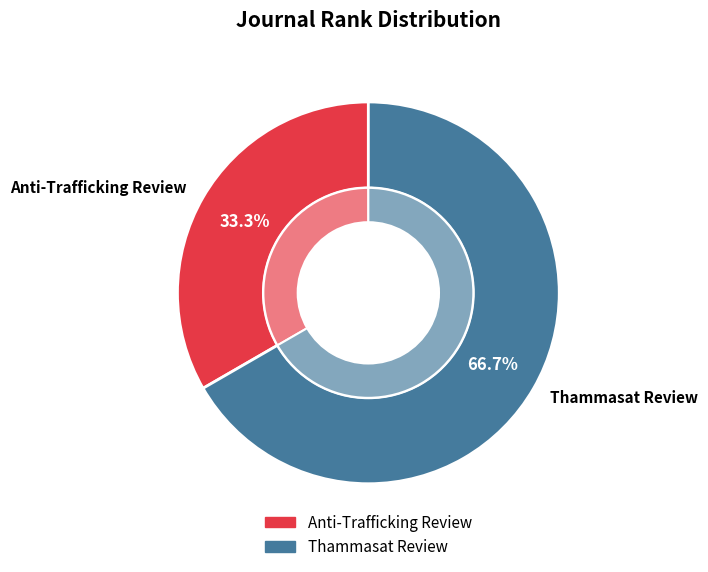

Which has a higher value, Anti-Trafficking Review or Thammasat Review?

Thammasat Review